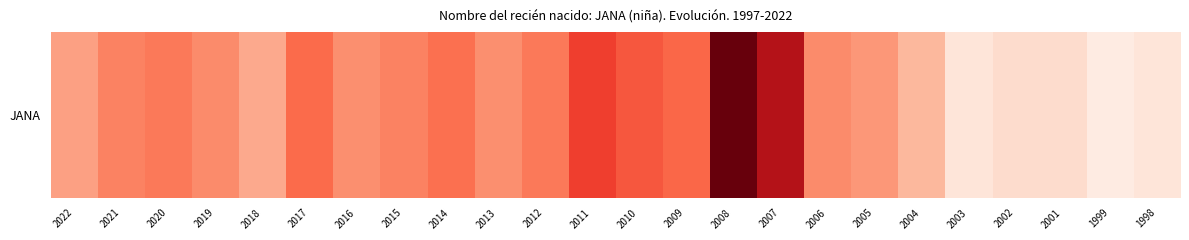

What is the average value?

29